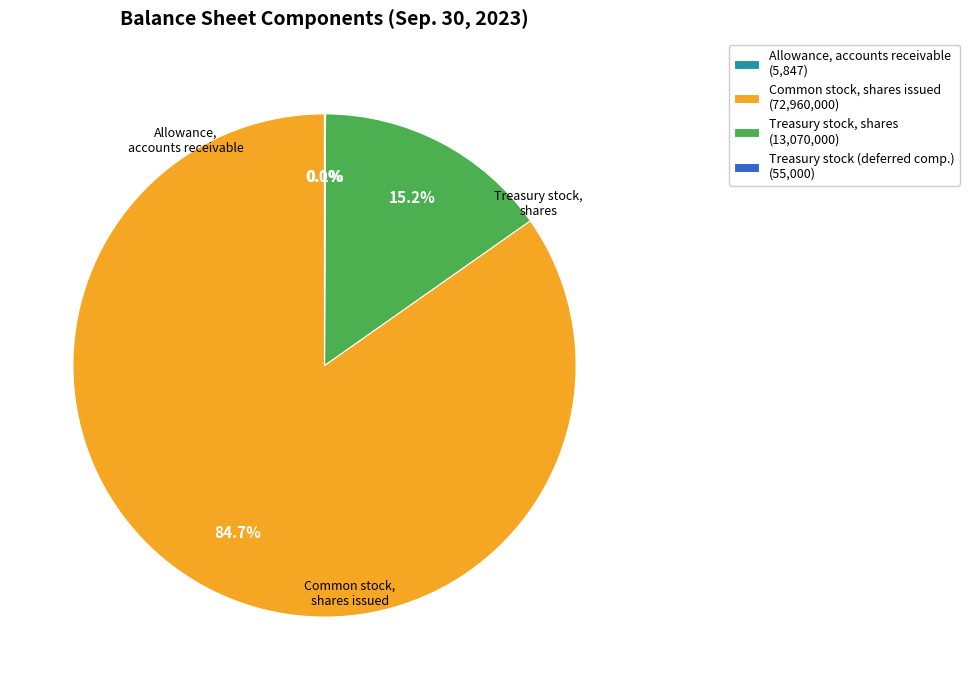

Which slice is the largest?

Common stock, shares issued (72,960,000)